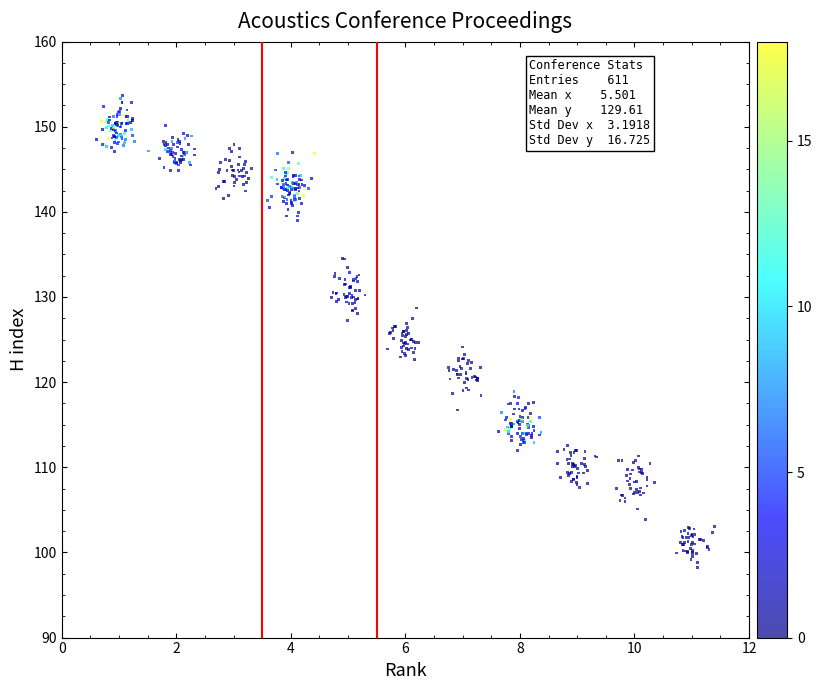

What is the range of Y values (max minus min)?

55.4